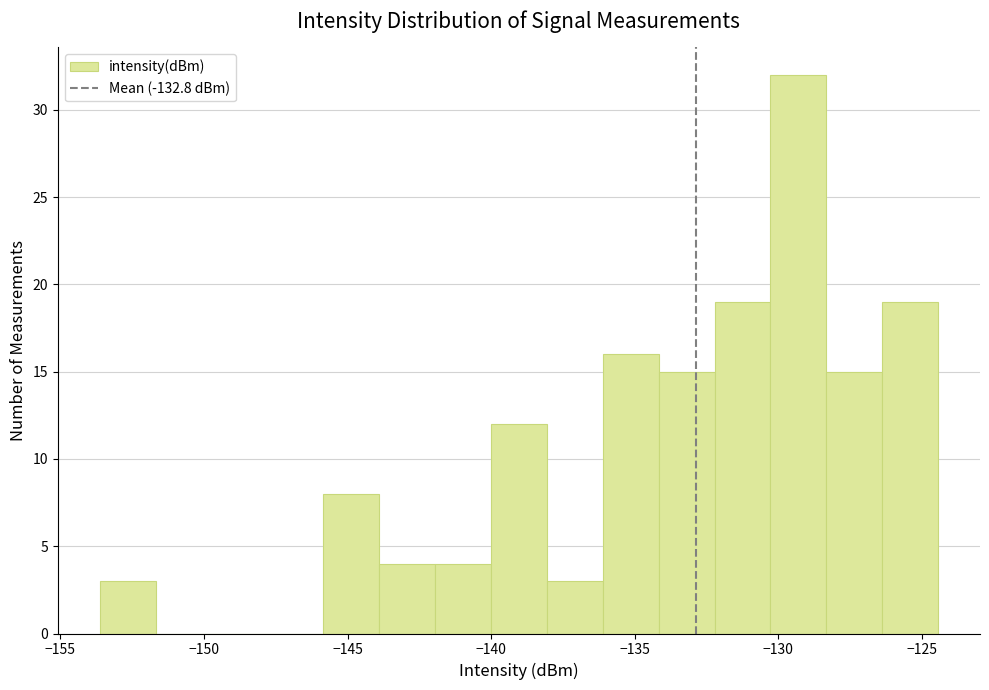

Read against the x-axis, roughly where is the centre of the tallest bar?

-129.5